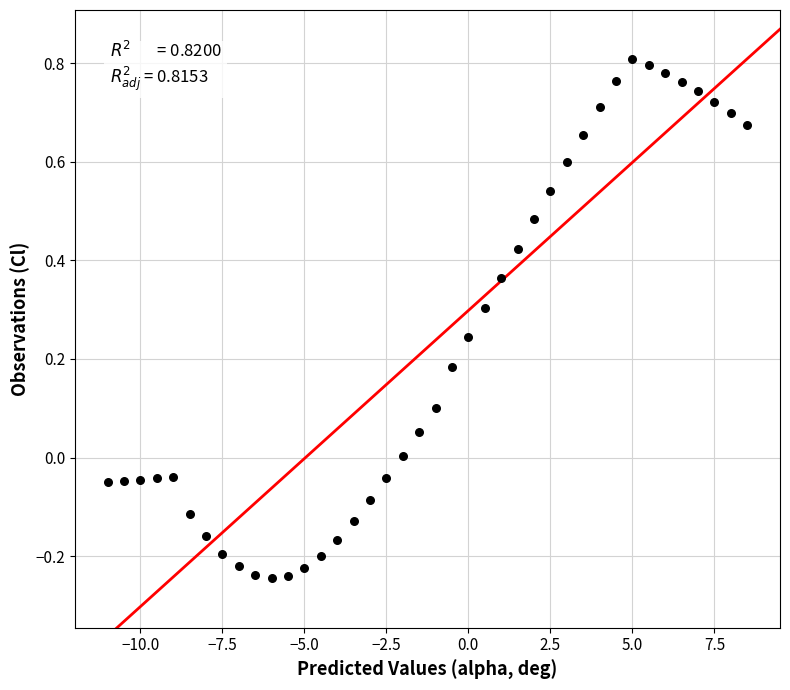

What is the range of X values (max minus min)?

19.5